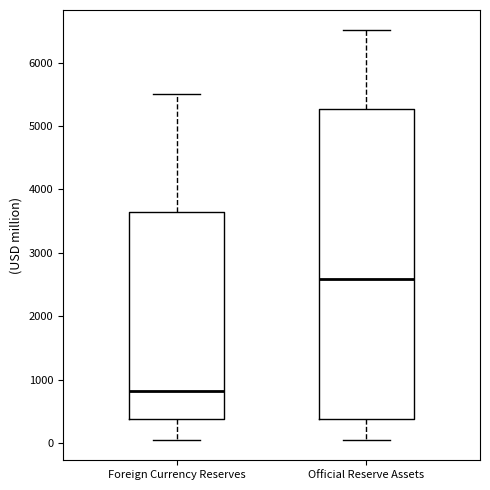

Reading left to right, transcribe this box plot: for each box, give where its median line is, the range the box spans, and where its two whiskers end, as read against the y-axis. The values are not printed on the chart, so give them approximately, as read against the axis.

Foreign Currency Reserves: median 800, box 400 to 3600, whiskers 100 to 5500
Official Reserve Assets: median 2600, box 400 to 5300, whiskers 100 to 6500